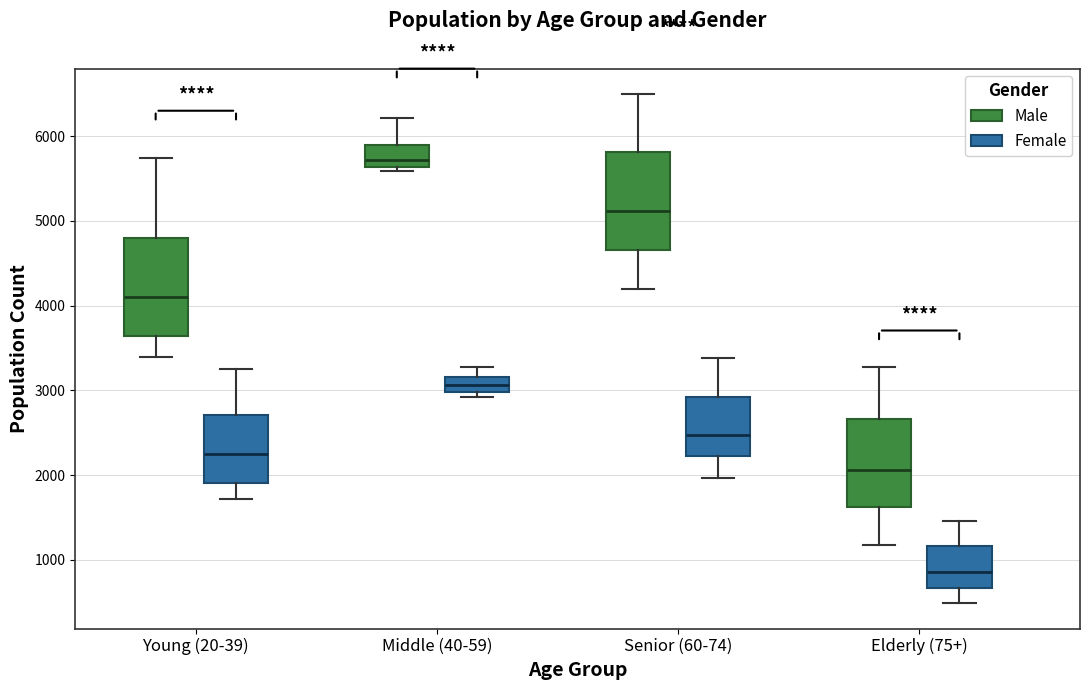

Reading left to right, transcribe this box plot: for each box, give where its median line is, the range the box spans, and where its two whiskers end, as read against the y-axis. The values are not printed on the chart, so give them approximately, as read against the axis.

Young (20-39) (Male): median 4100, box 3600 to 4800, whiskers 3400 to 5700
Young (20-39) (Female): median 2200, box 1900 to 2700, whiskers 1700 to 3300
Middle (40-59) (Male): median 5700, box 5600 to 5900, whiskers 5600 (just below the box's lower edge) to 6200
Middle (40-59) (Female): median 3100, box 3000 to 3200, whiskers 2900 to 3300
Senior (60-74) (Male): median 5100, box 4700 to 5800, whiskers 4200 to 6500
Senior (60-74) (Female): median 2500, box 2200 to 2900, whiskers 2000 to 3400
Elderly (75+) (Male): median 2100, box 1600 to 2700, whiskers 1200 to 3300
Elderly (75+) (Female): median 900, box 700 to 1200, whiskers 500 to 1500